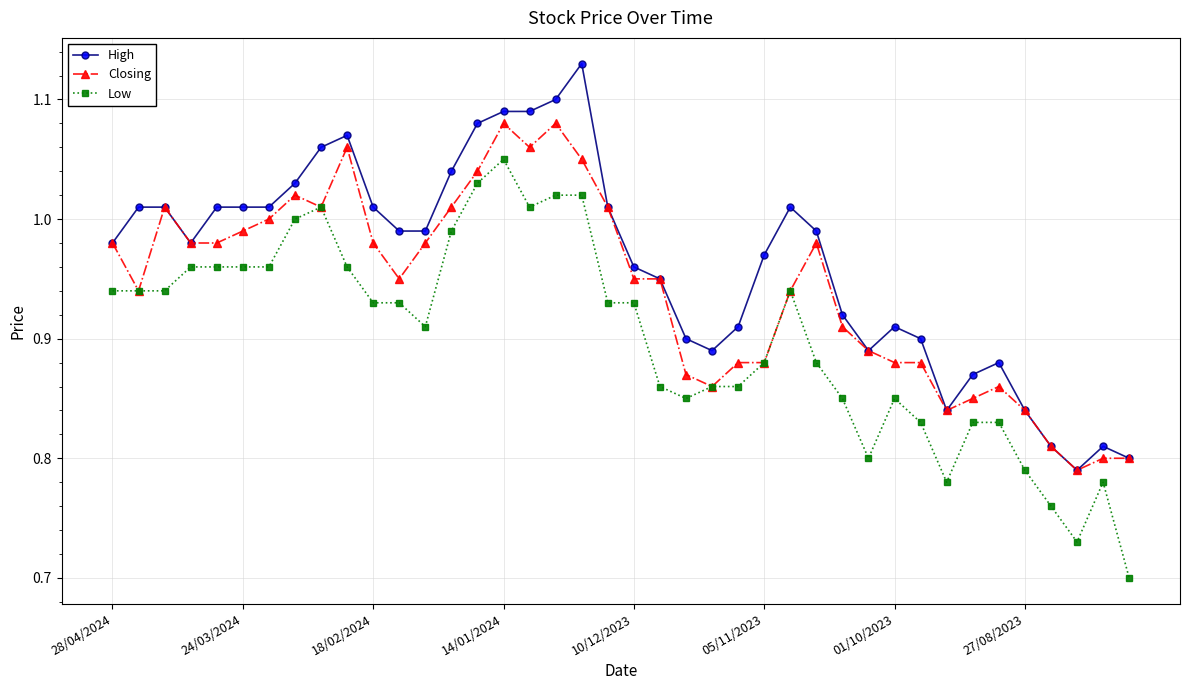

At how many categories does at least one series exceed 1?

17